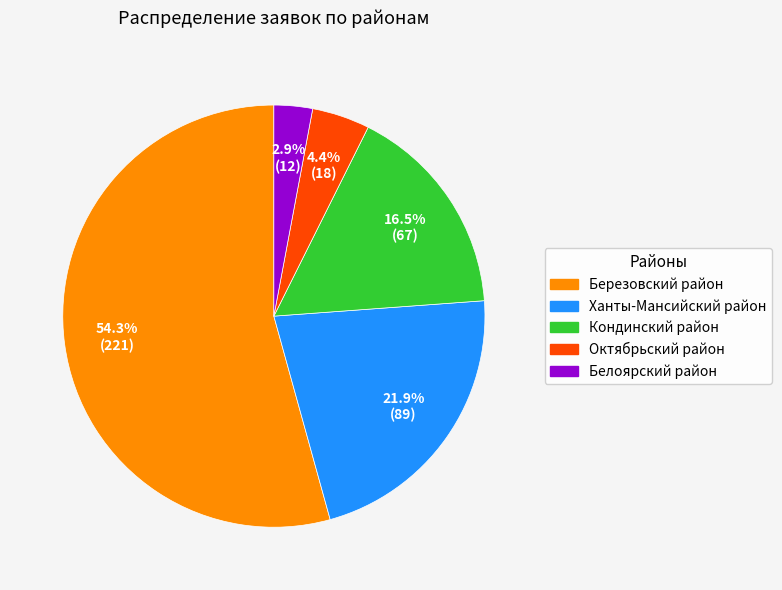

How many slices are in this pie chart?

5